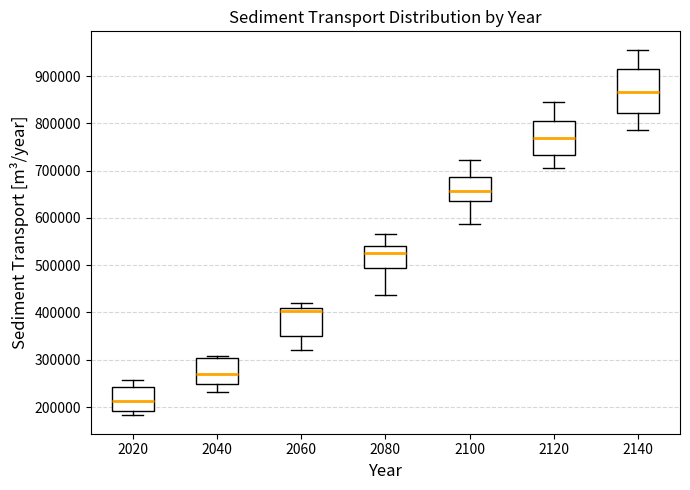

Where is the upper edge of the box at x = 2140 on the y-axis? The values are not printed on the chart, so give them approximately, as read against the axis.

910000